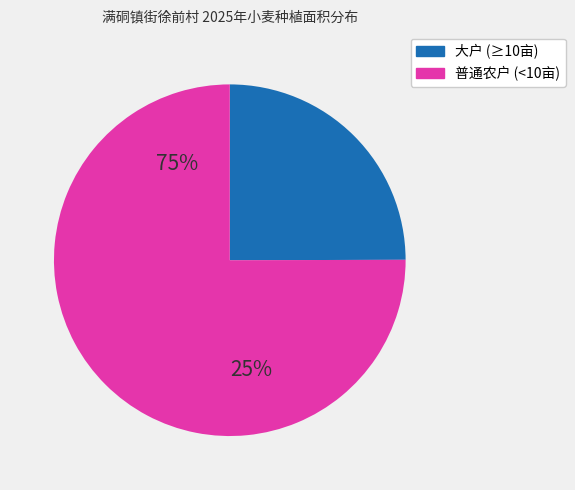

Does any single category account for the majority?

Yes